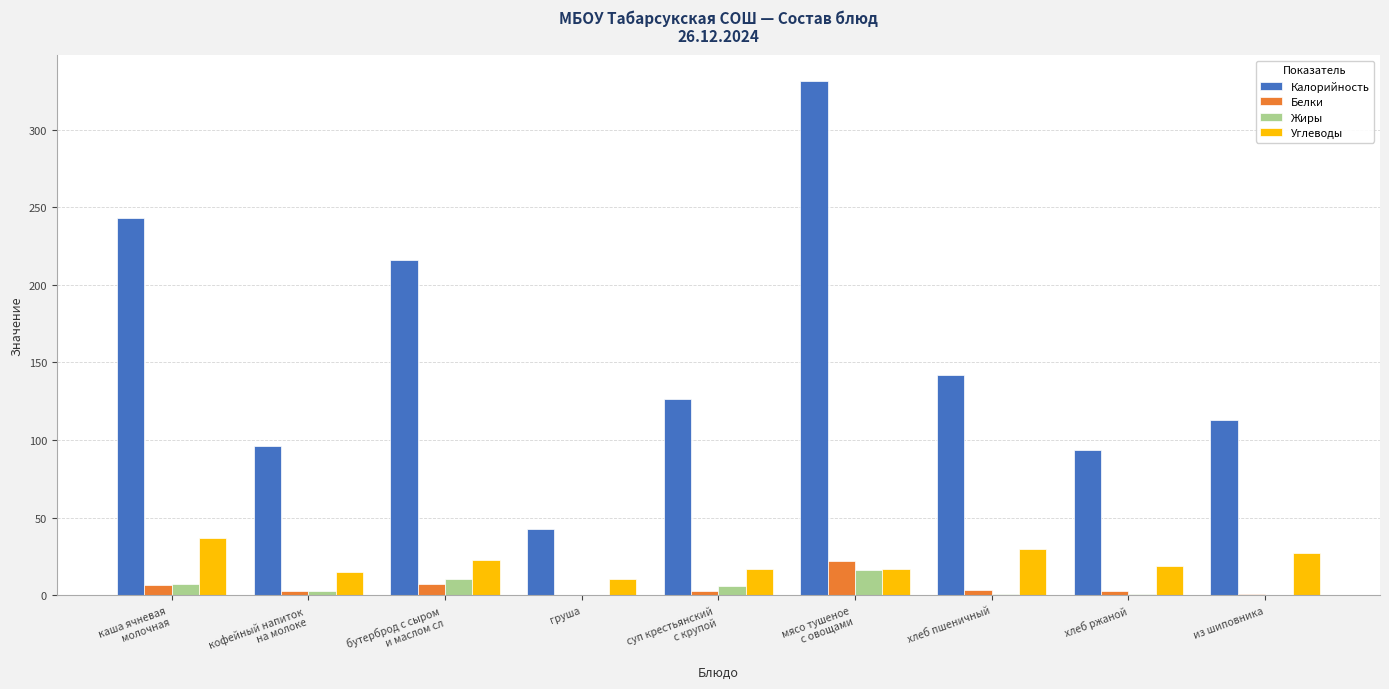

True or false: Углеводы has a value of 10.3 at груша.

True